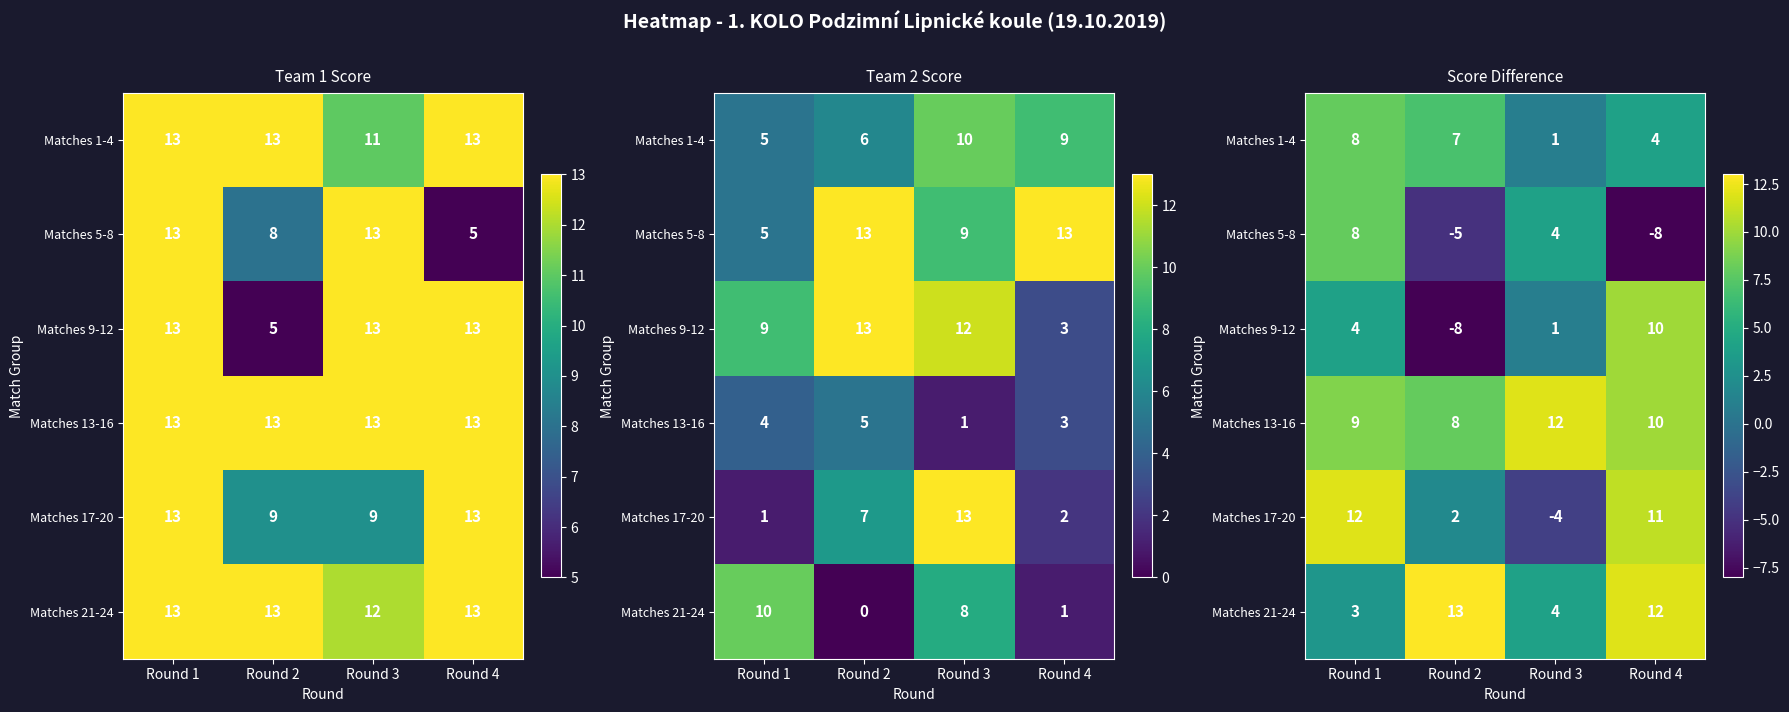

What is the average value of the Matches 13-16 series?

10